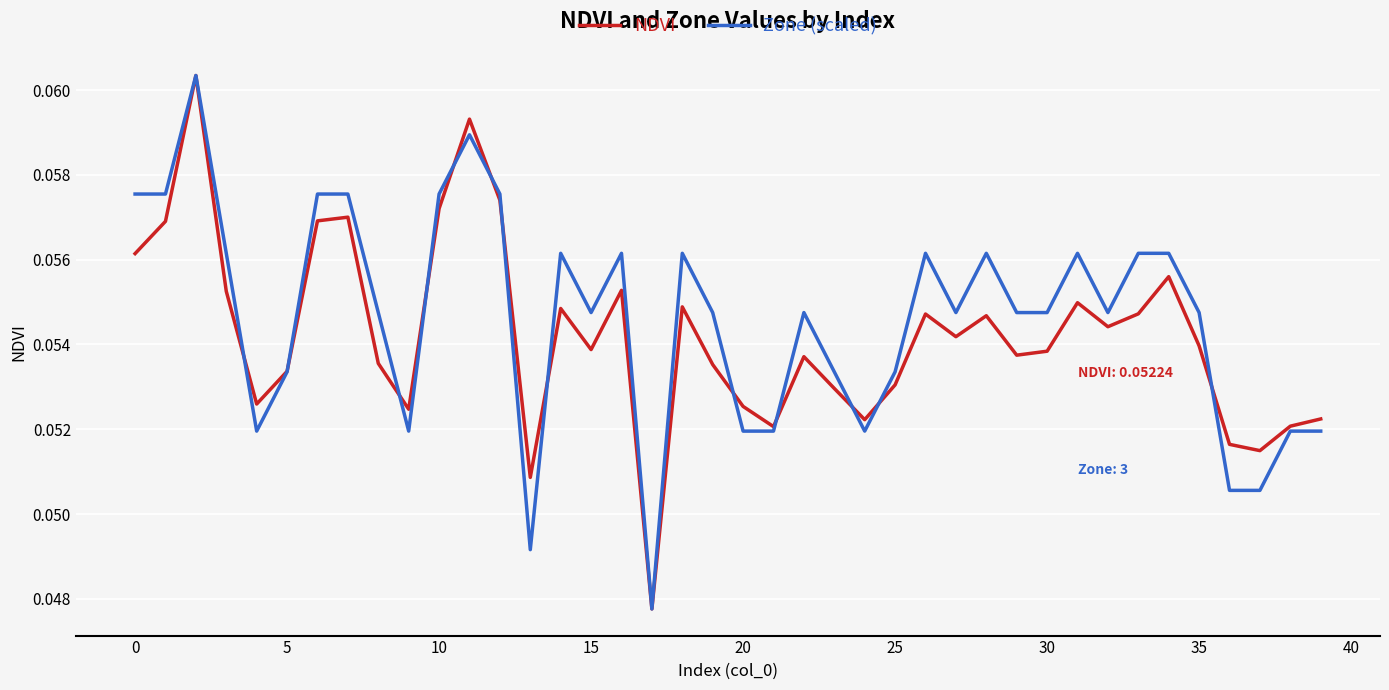

What are all the series names shown in the legend?

NDVI, Zone (scaled)